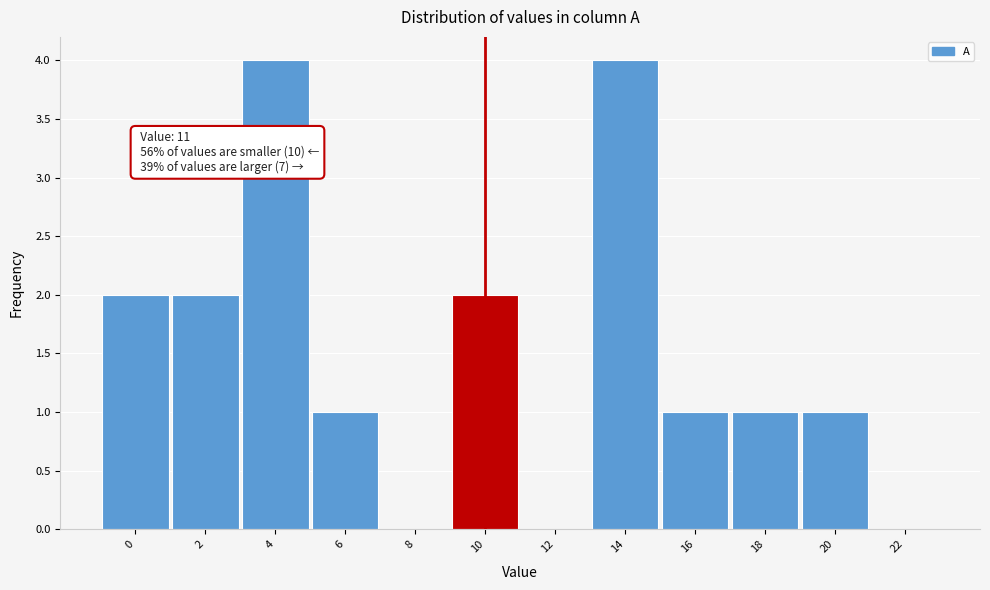

Reading left to right, transcribe all the data shown in this chart.

0=2	2=2	4=4	6=1	8=0	10=2	12=0	14=4	16=1	18=1	20=1	22=0